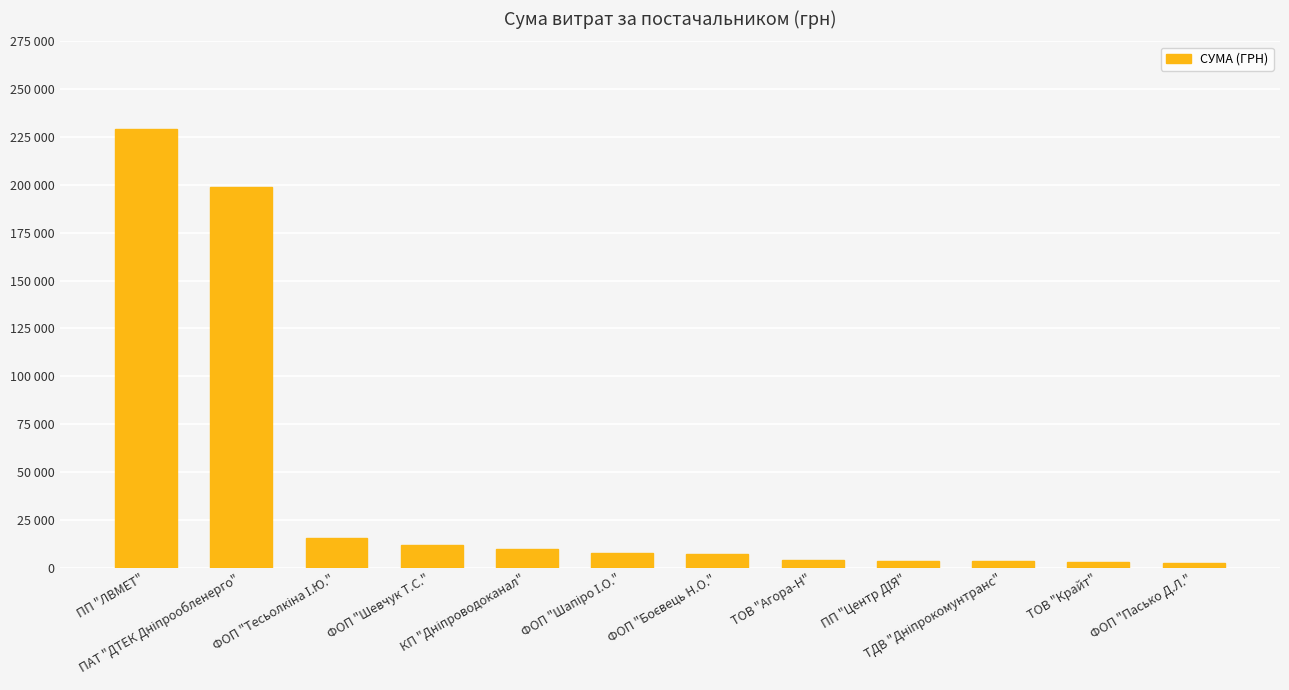

Does the chart contain any negative values?

No